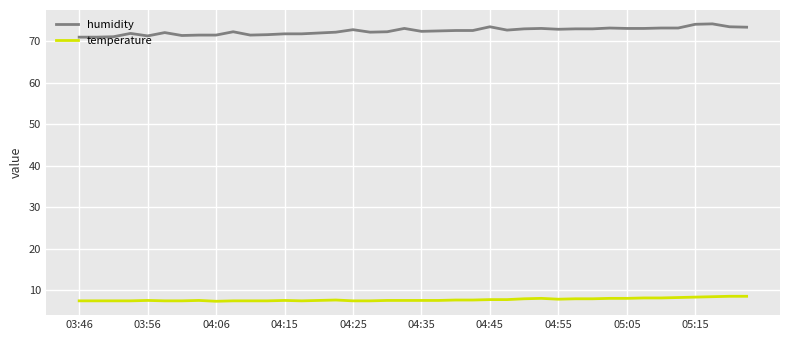

What are all the series names shown in the legend?

humidity, temperature